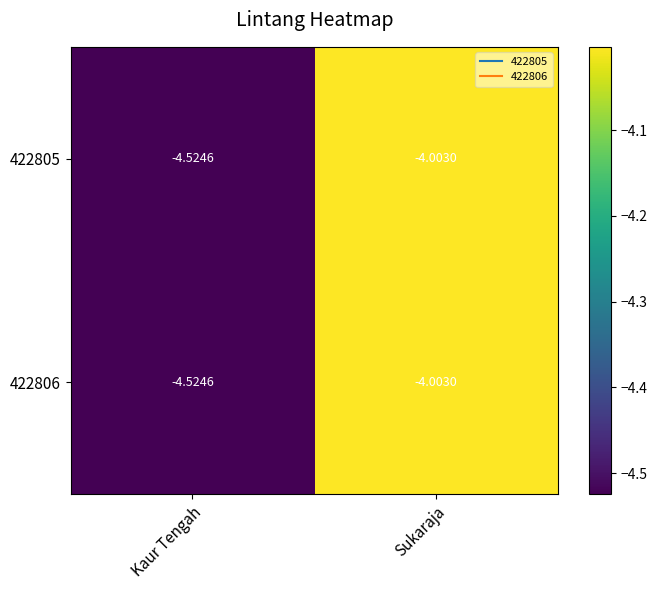

What is the total value across all series at Sukaraja?

-8.0